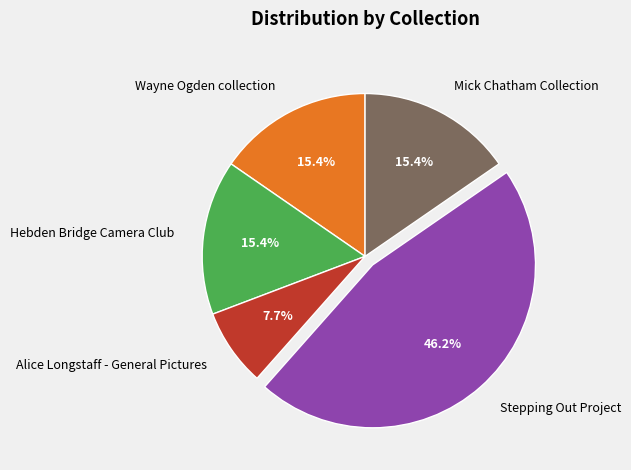

Approximately how many times larger is the value at Hebden Bridge Camera Club compared to Mick Chatham Collection?

1.0